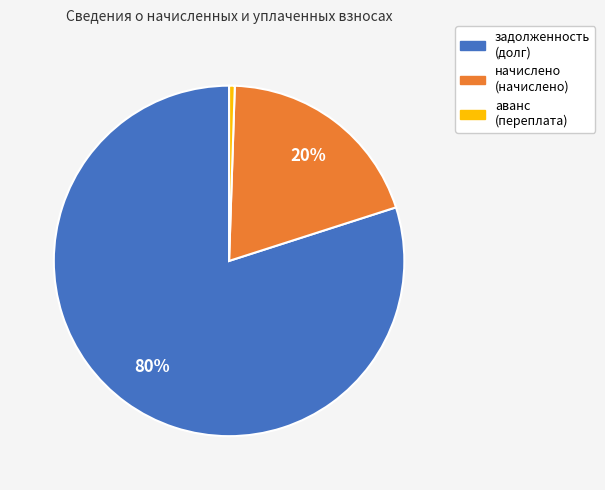

How many slices are in this pie chart?

3